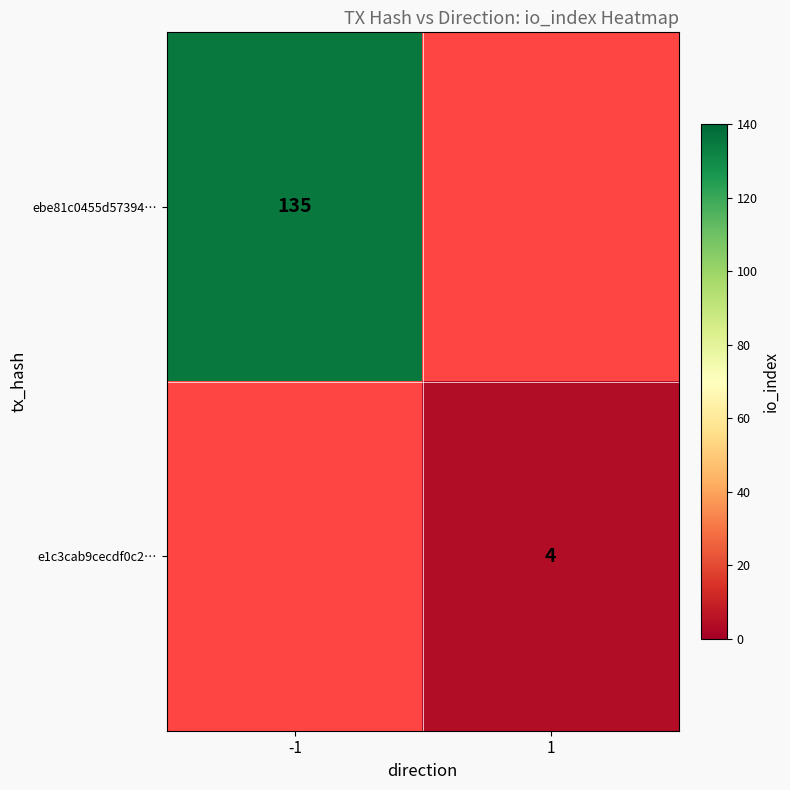

Is it true that e1c3cab9cecdf0c2… equals 6 at 1?

False